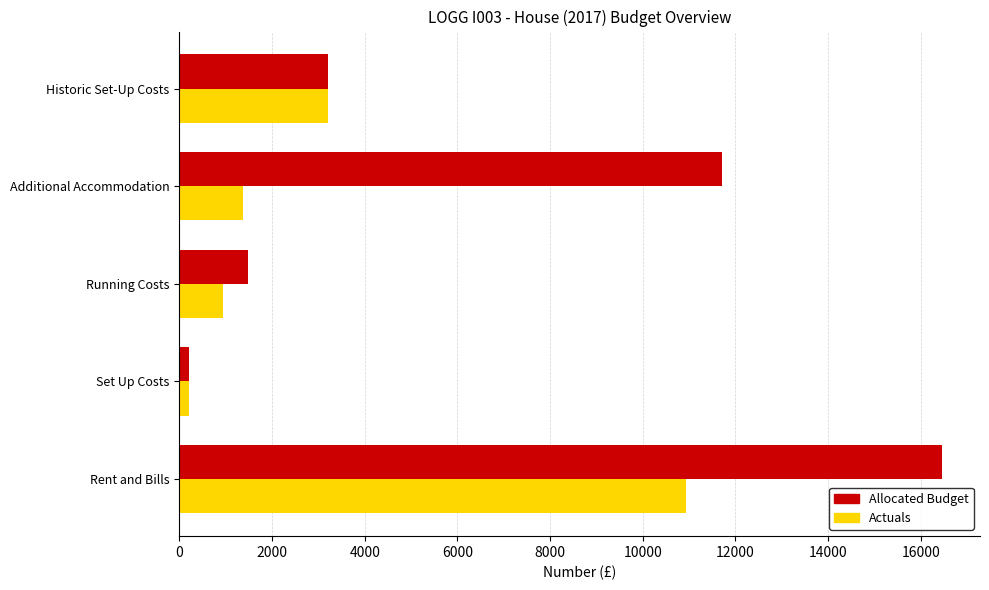

What is the total value across all series at Running Costs?

2420.1